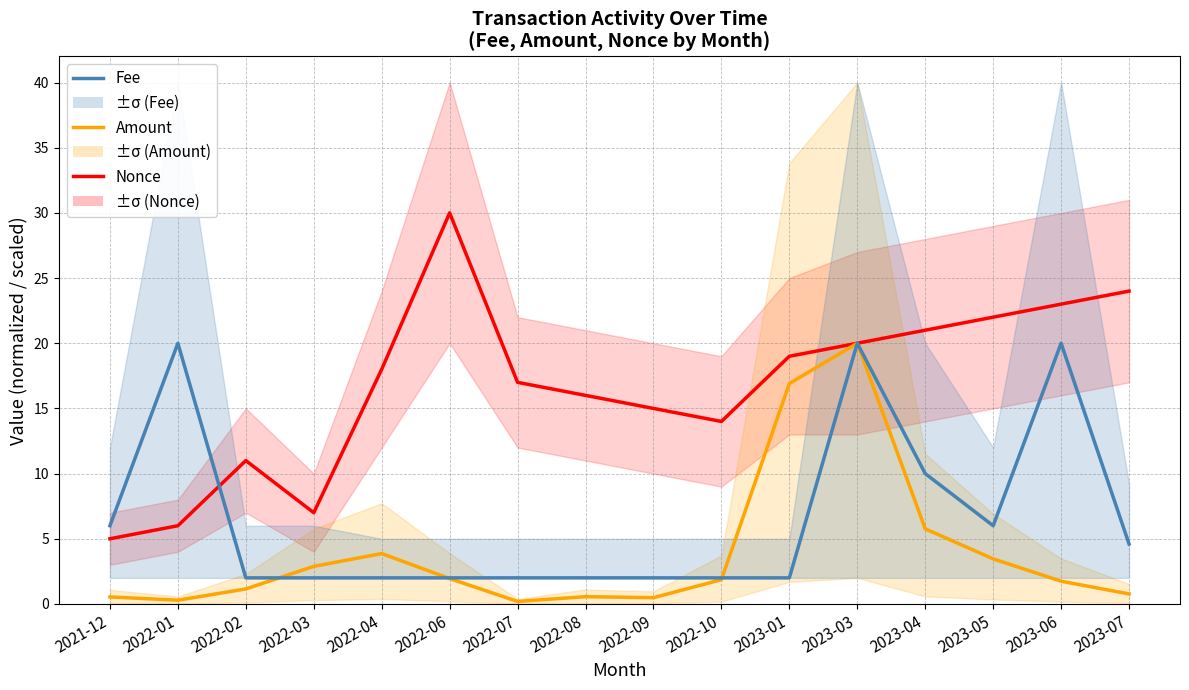

At how many categories does at least one series exceed 6?

15